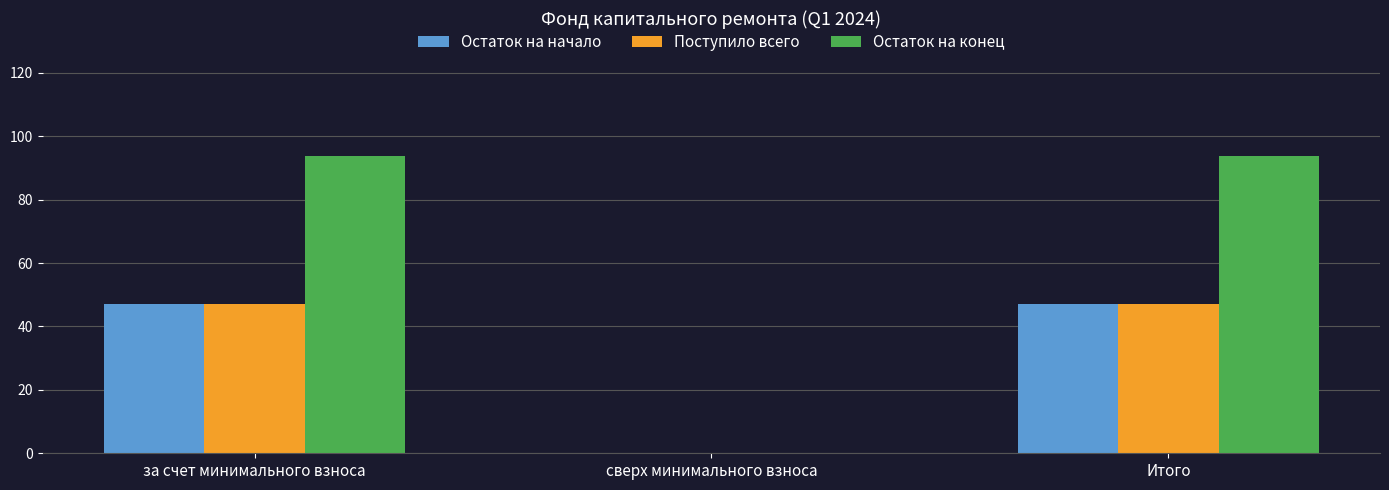

Are the bars horizontal?

No